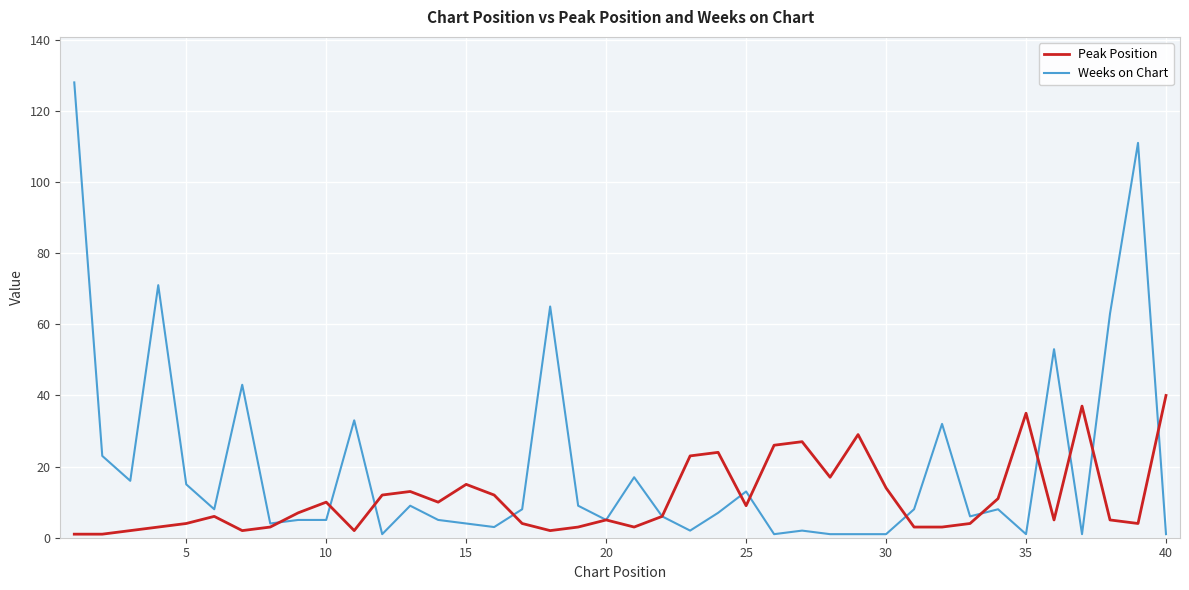

List the series in order of their peak value, highest first.

Weeks on Chart, Peak Position